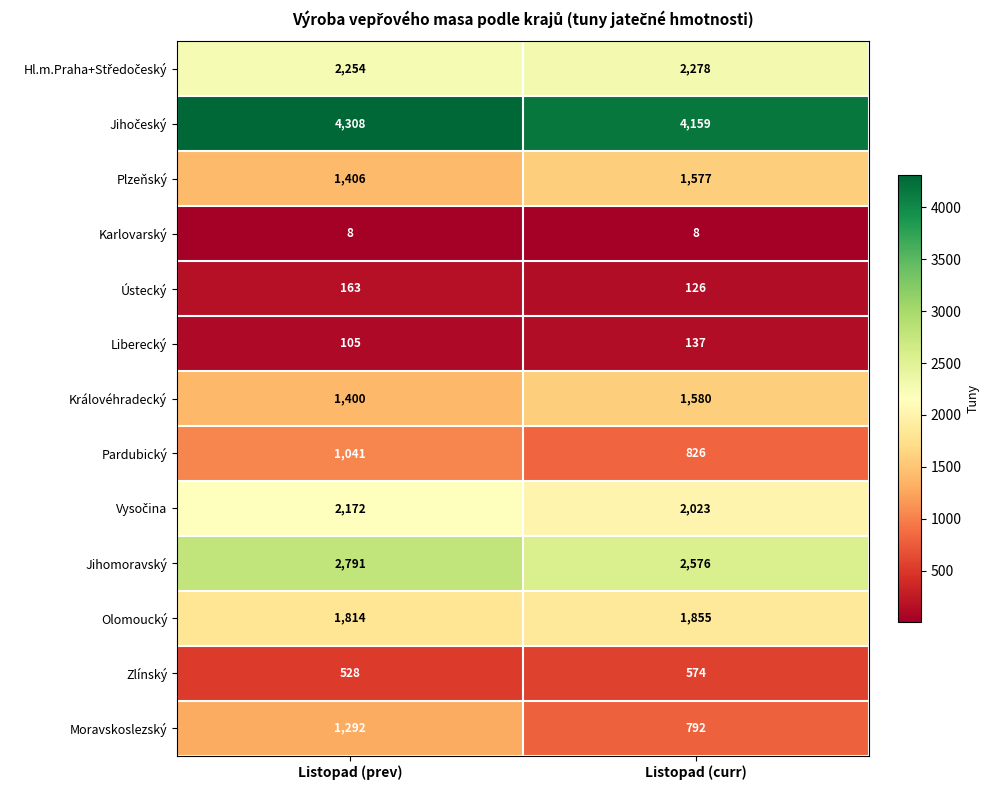

What is the greatest value displayed?

4308